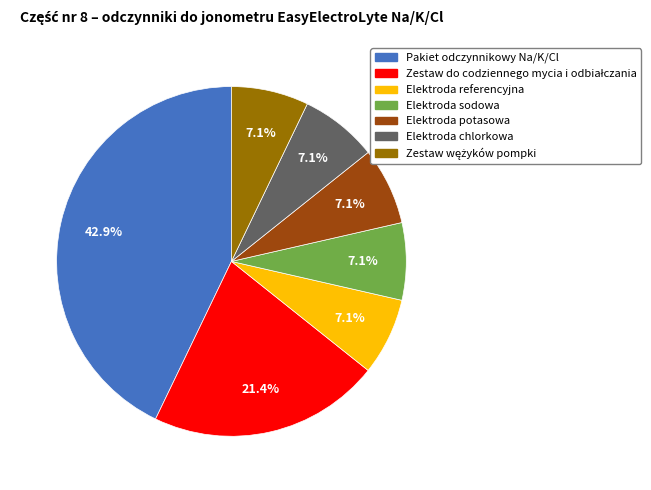

Do Elektroda referencyjna and Elektroda chlorkowa together represent more than half of the pie?

No